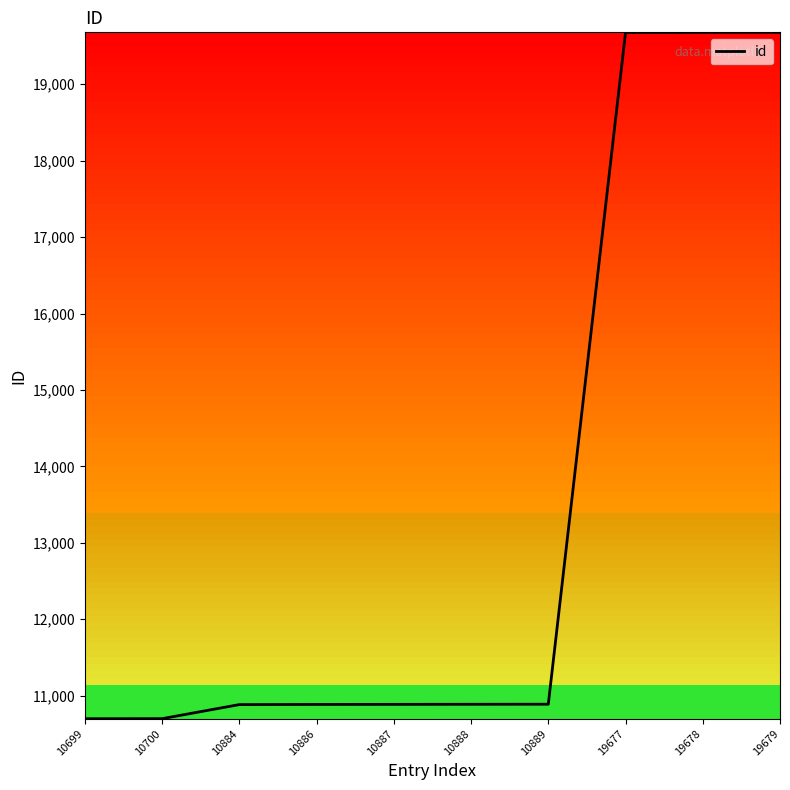

True or false: the data shows 19679 at 19679.

True